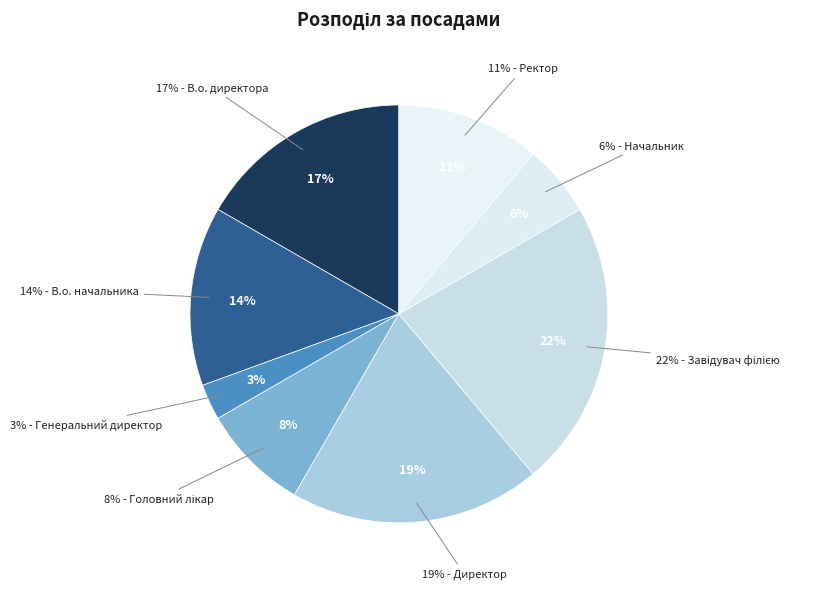

True or false: Директор accounts for 7% of the total.

False